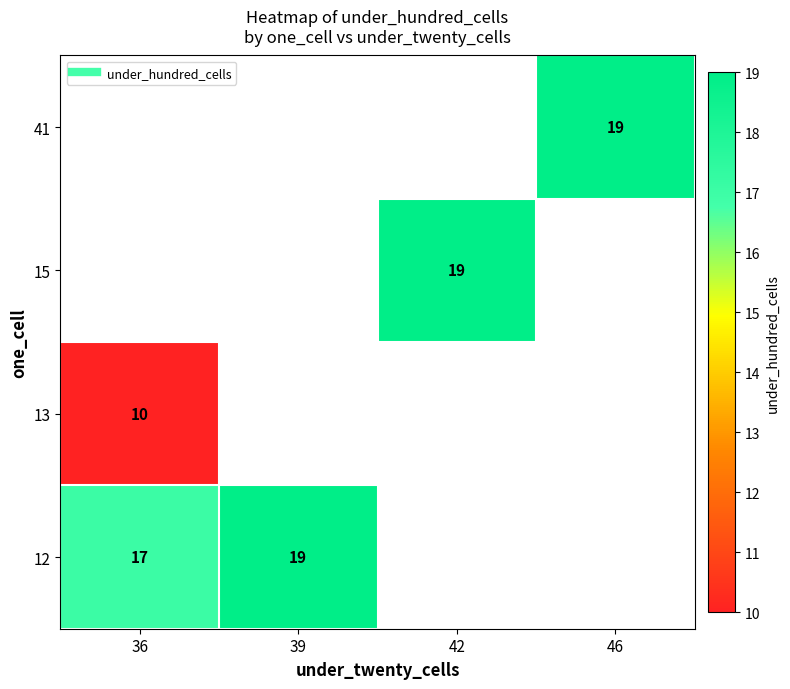

What is the smallest value displayed?

10.0